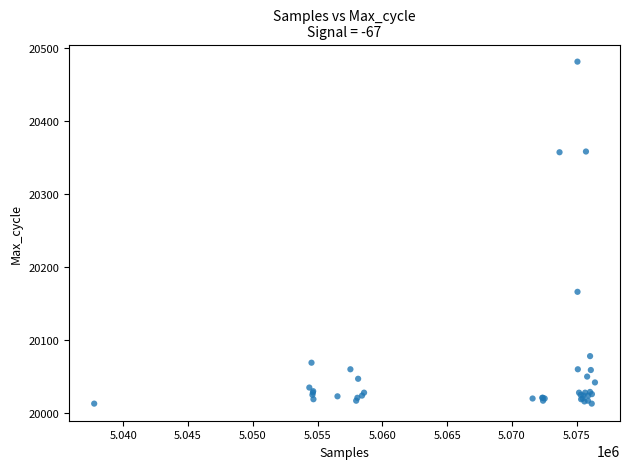

What Y value in the scatter plot is closest to 20247?

20166